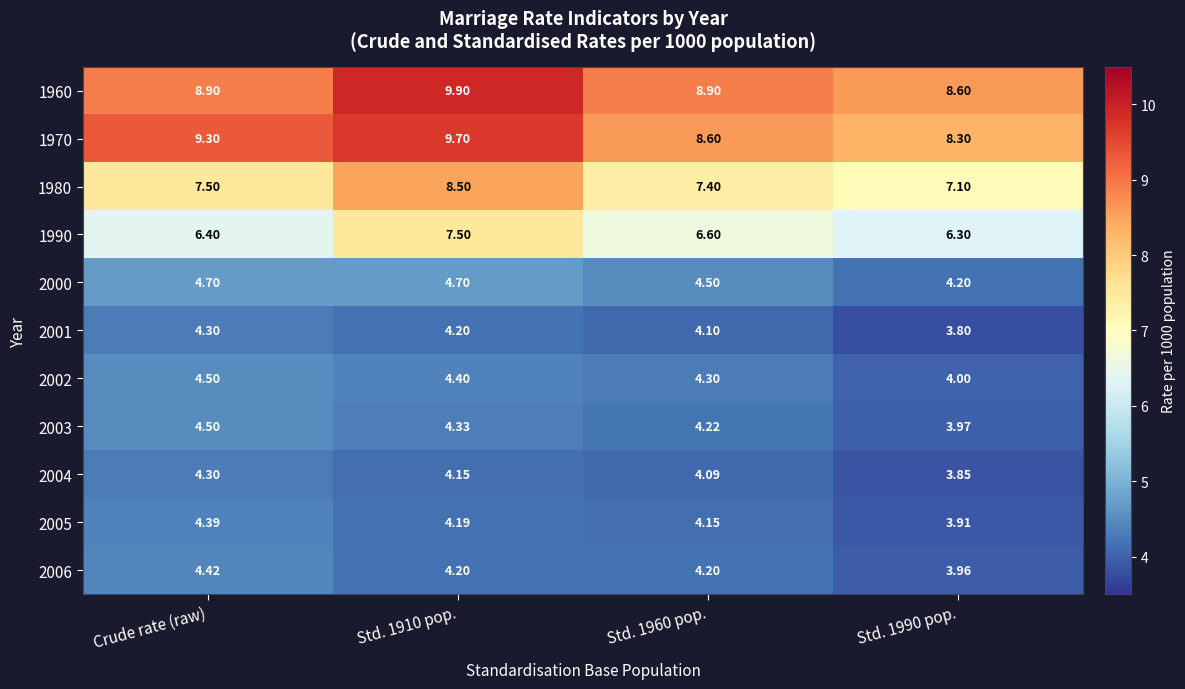

Is the value of 2005 at Std. 1960 pop. greater than the value of 2000 at Std. 1910 pop.?

No